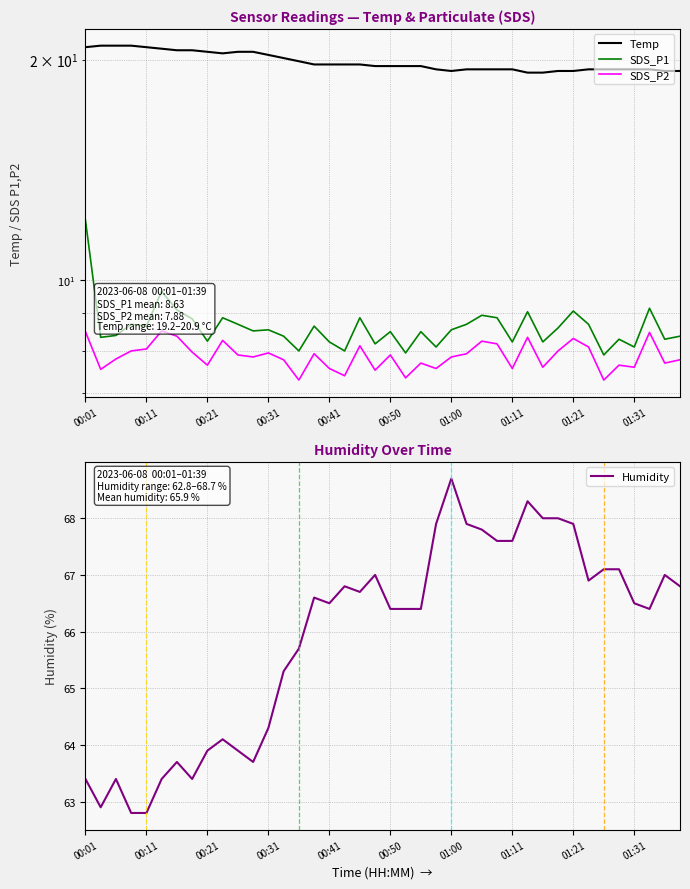

What position from the right is 17?

23